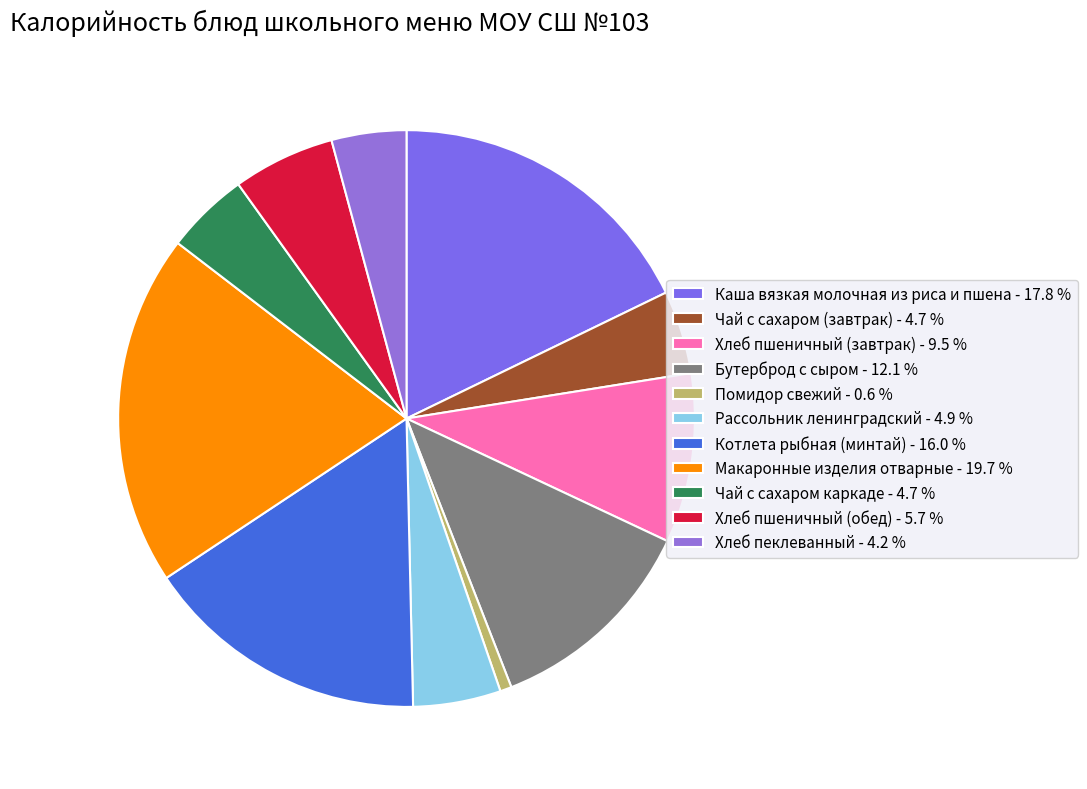

To the nearest percent, what is the combined percentage of Чай с сахаром каркаде and Макаронные изделия отварные?

24%